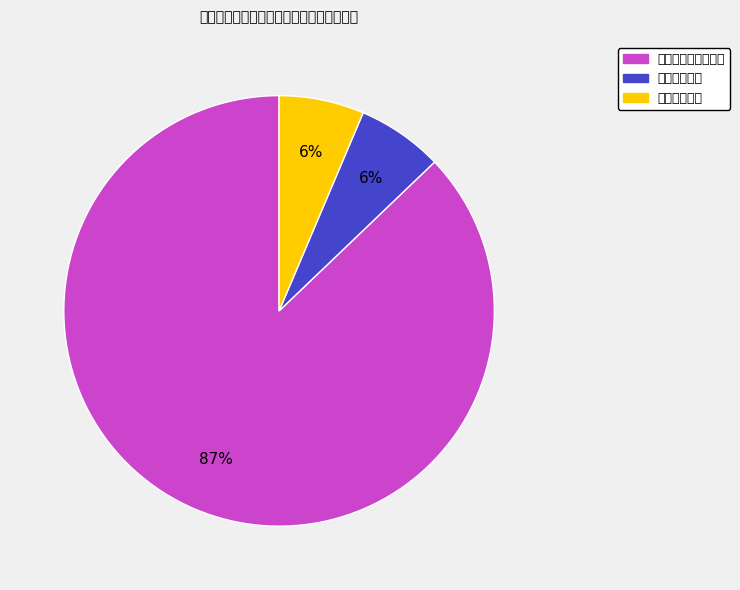

To the nearest percent, what is the average slice percentage?

33%